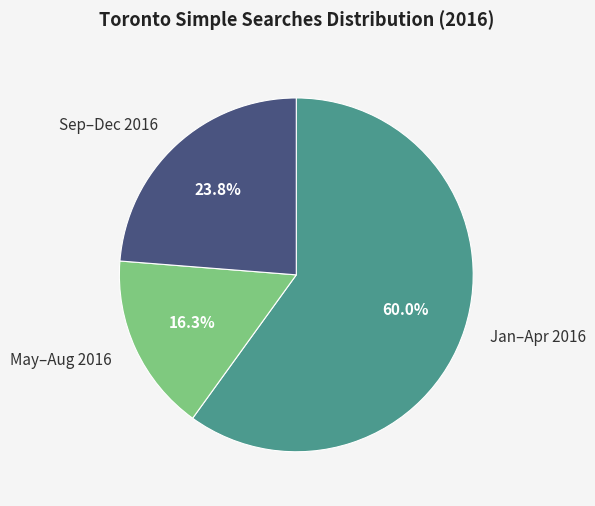

Is May–Aug 2016 the majority of the pie?

No